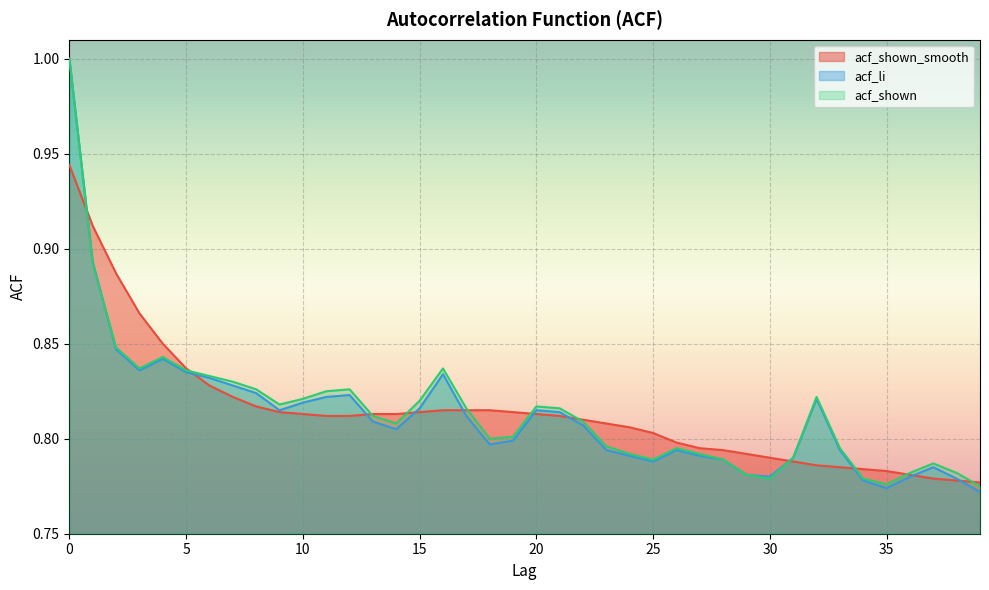

What is the difference between the maximum and minimum values in the acf_shown_smooth series?

0.2